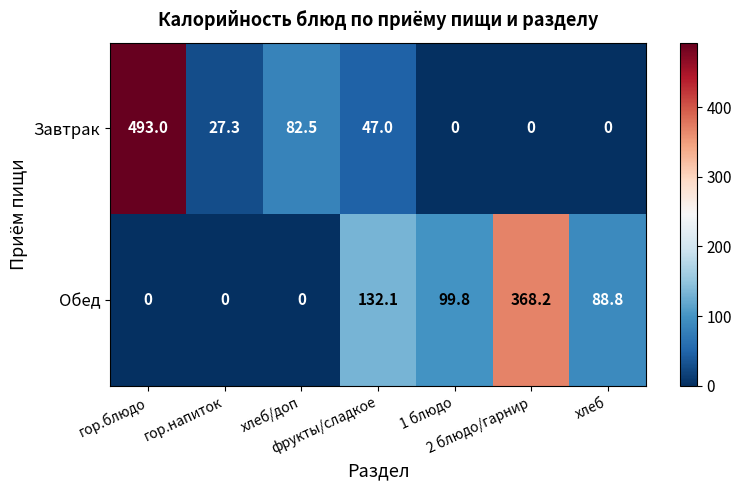

Rank the series by their average value, from lowest to highest.

Завтрак, Обед